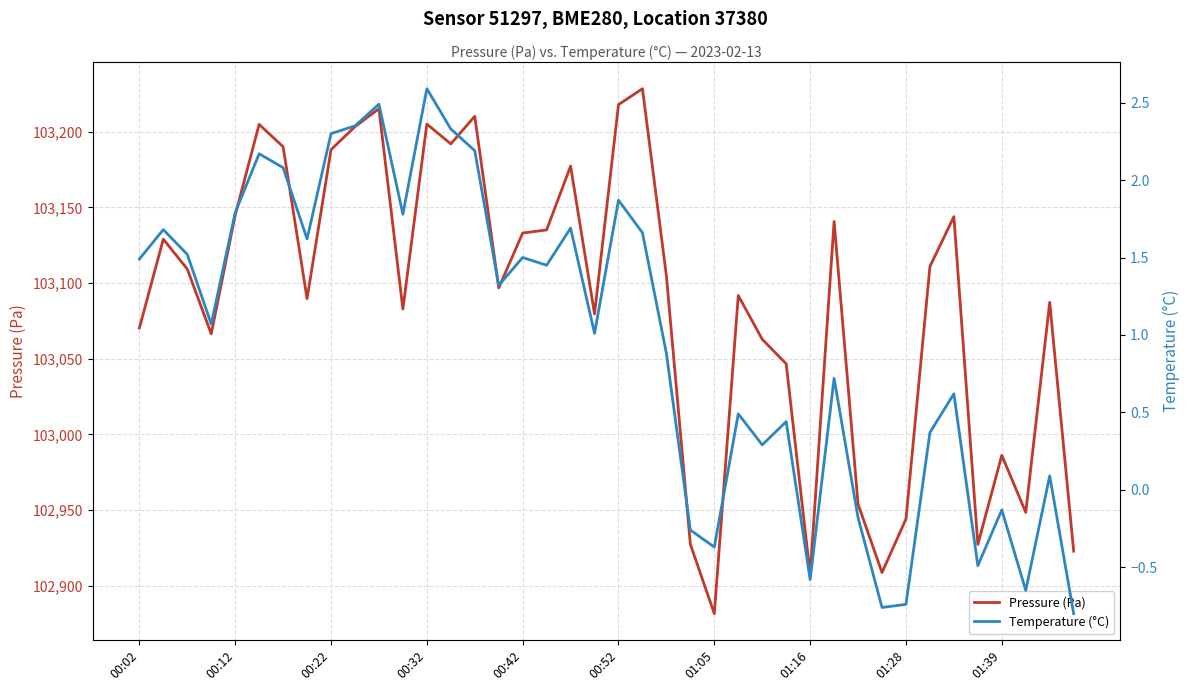

Does the chart display data point markers on the line(s)?

No